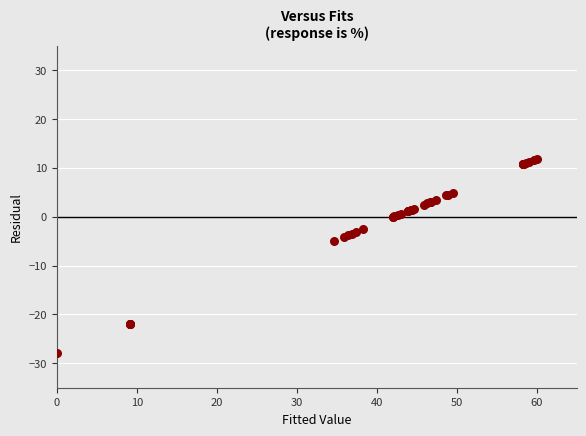

What Y value in the scatter plot is closest to -8?

-4.9